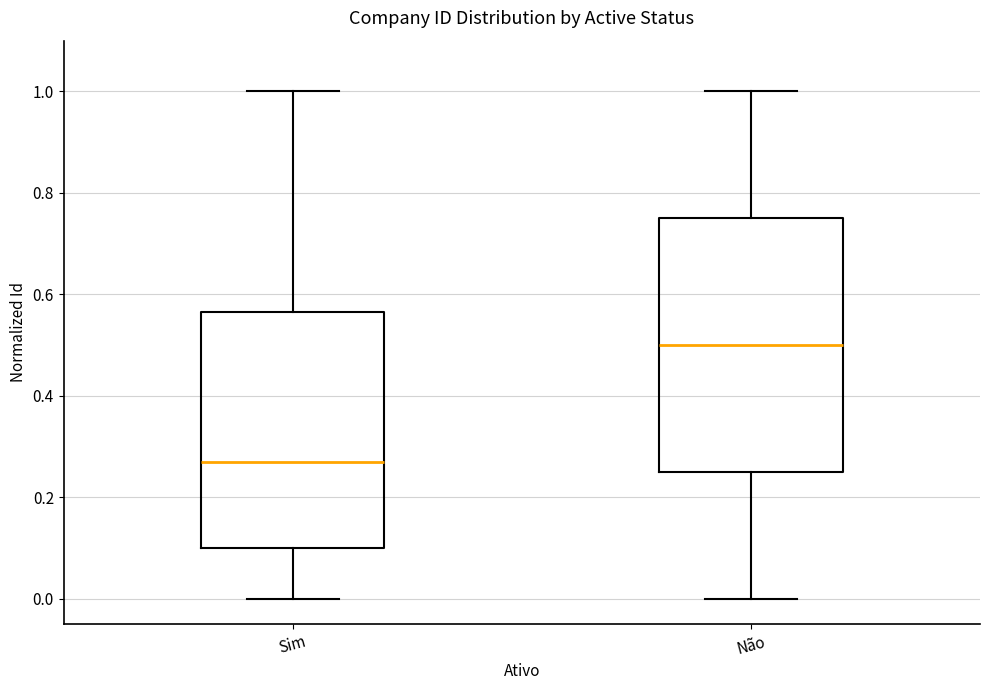

Reading left to right, read every box against the y-axis: the position of its median line, the range the box covers, and the ends of its whiskers. The values are not printed on the chart, so give them approximately, as read against the axis.

Sim: median 0.26, box 0.10 to 0.56, whiskers 0.00 to 1.00
Não: median 0.50, box 0.26 to 0.76, whiskers 0.00 to 1.00